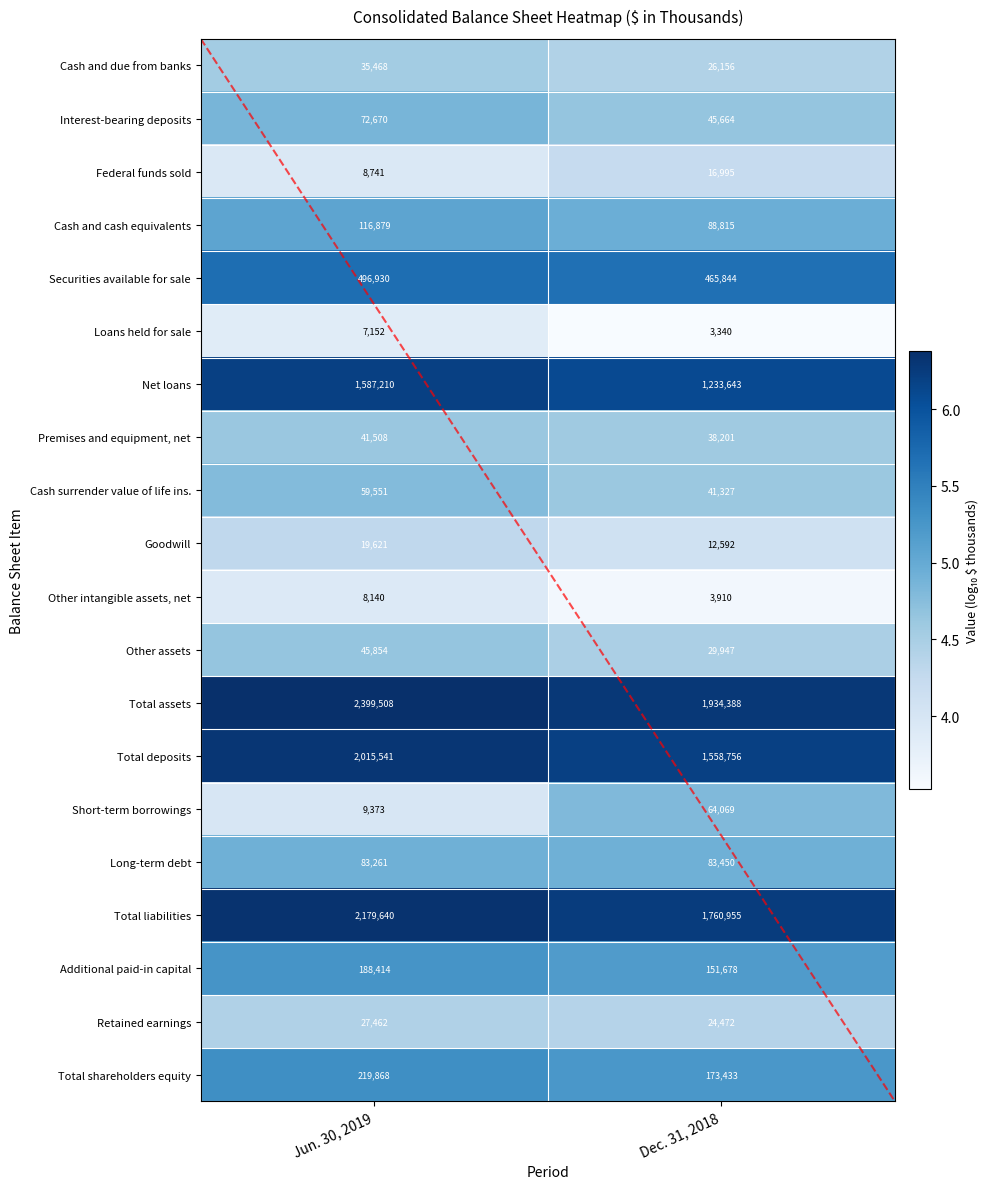

At which category is the sum across all series the highest?

Jun. 30, 2019